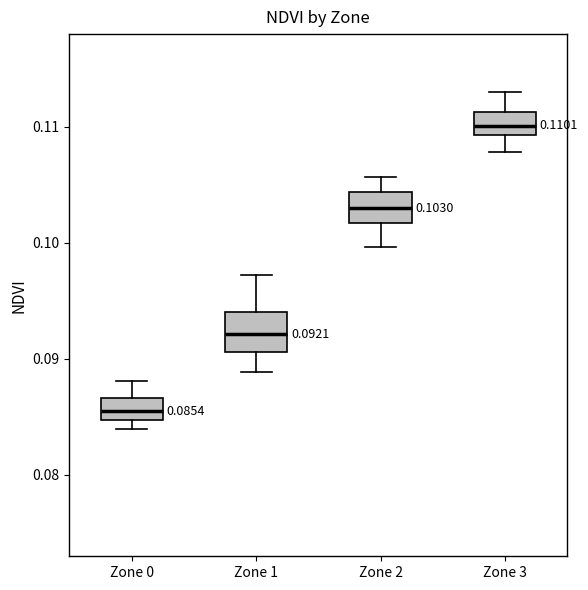

Which box's median line is the highest?

Zone 3